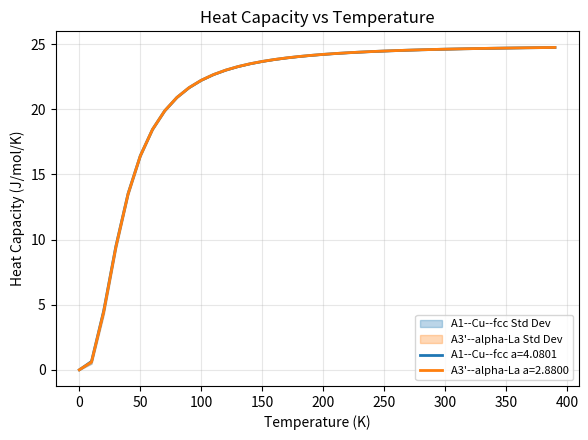

The value of A3'--alpha-La a=2.8800 at 350 is 24.7. True or false?

True